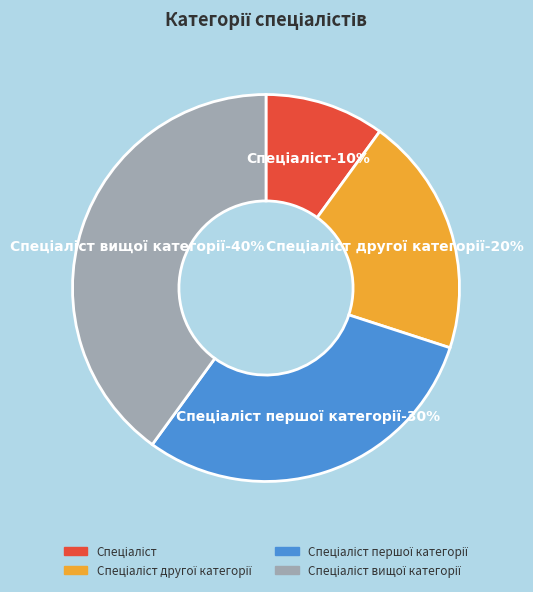

Is it true that Спеціаліст другої категорії is 20% of the pie?

True